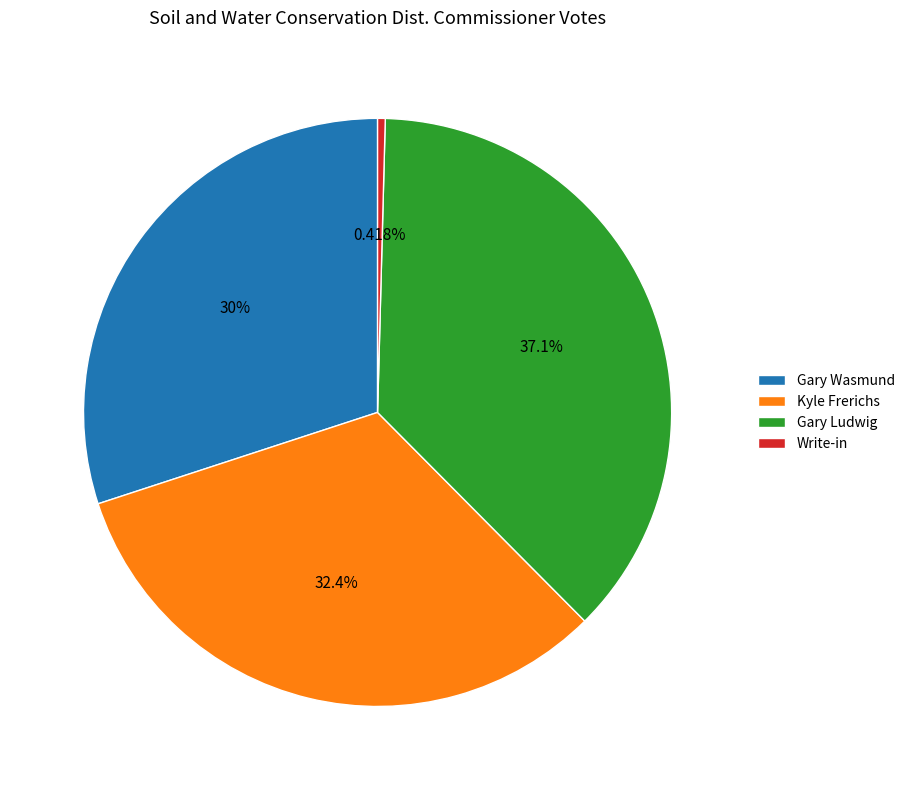

Between Gary Ludwig and Write-in, which is larger?

Gary Ludwig